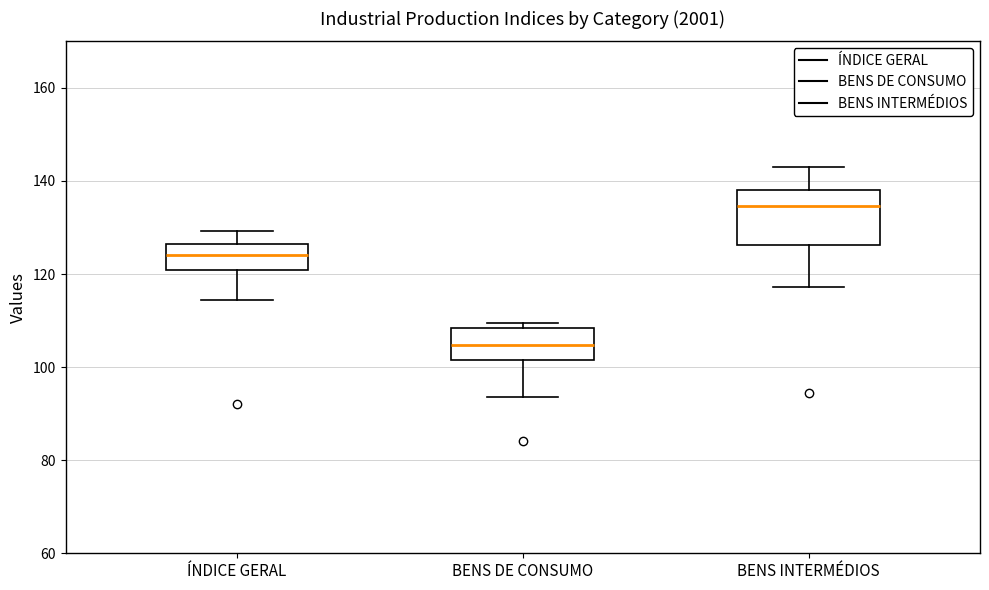

Reading left to right, read every box against the y-axis: the position of its median line, the range the box covers, and the ends of its whiskers. The values are not printed on the chart, so give them approximately, as read against the axis.

ÍNDICE GERAL: median 124, box 120 to 126, whiskers 114 to 130
BENS DE CONSUMO: median 104, box 102 to 108, whiskers 94 to 110
BENS INTERMÉDIOS: median 134, box 126 to 138, whiskers 118 to 144